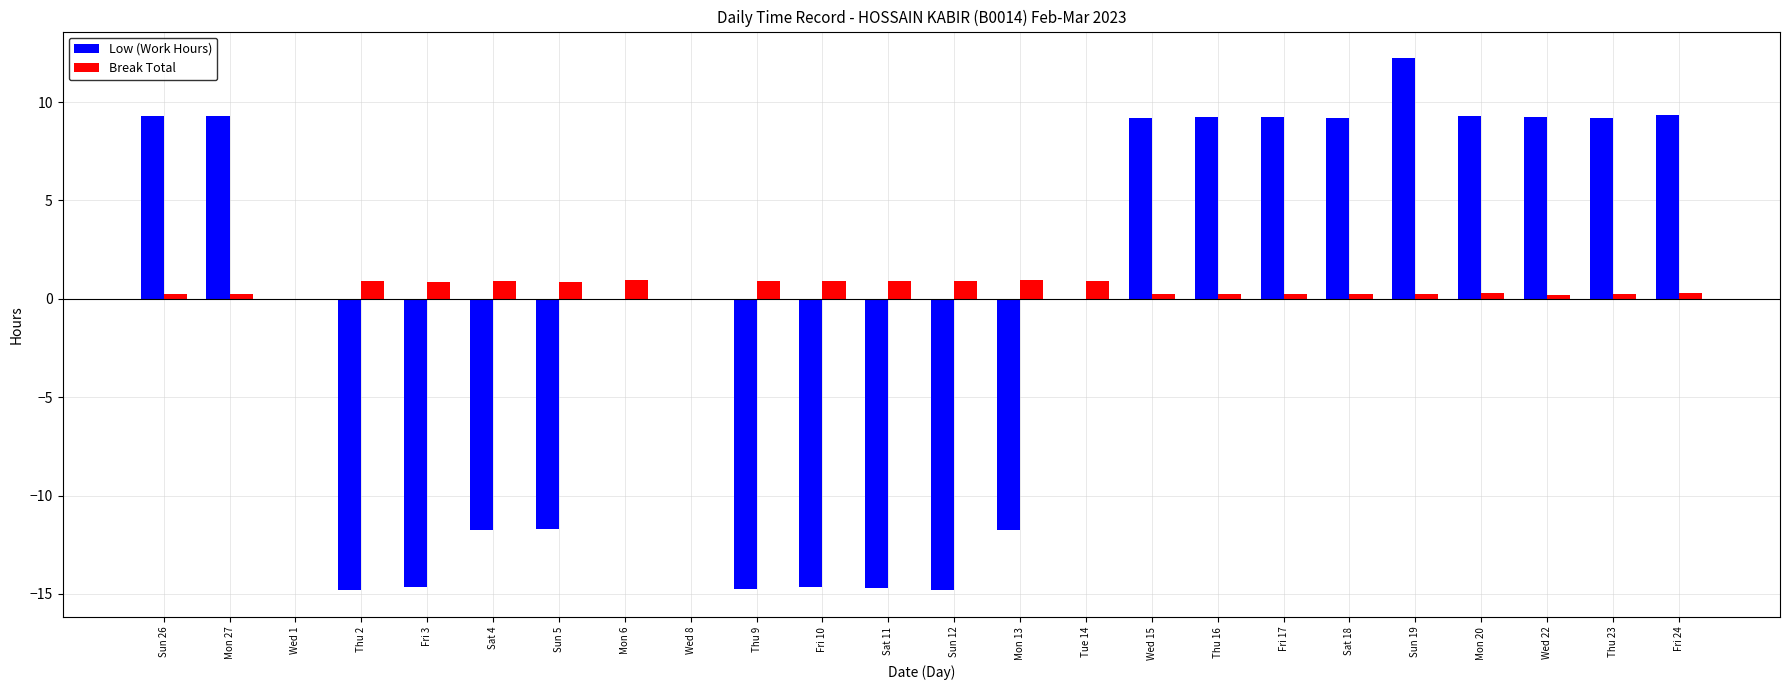

How many data points does each series have?

24